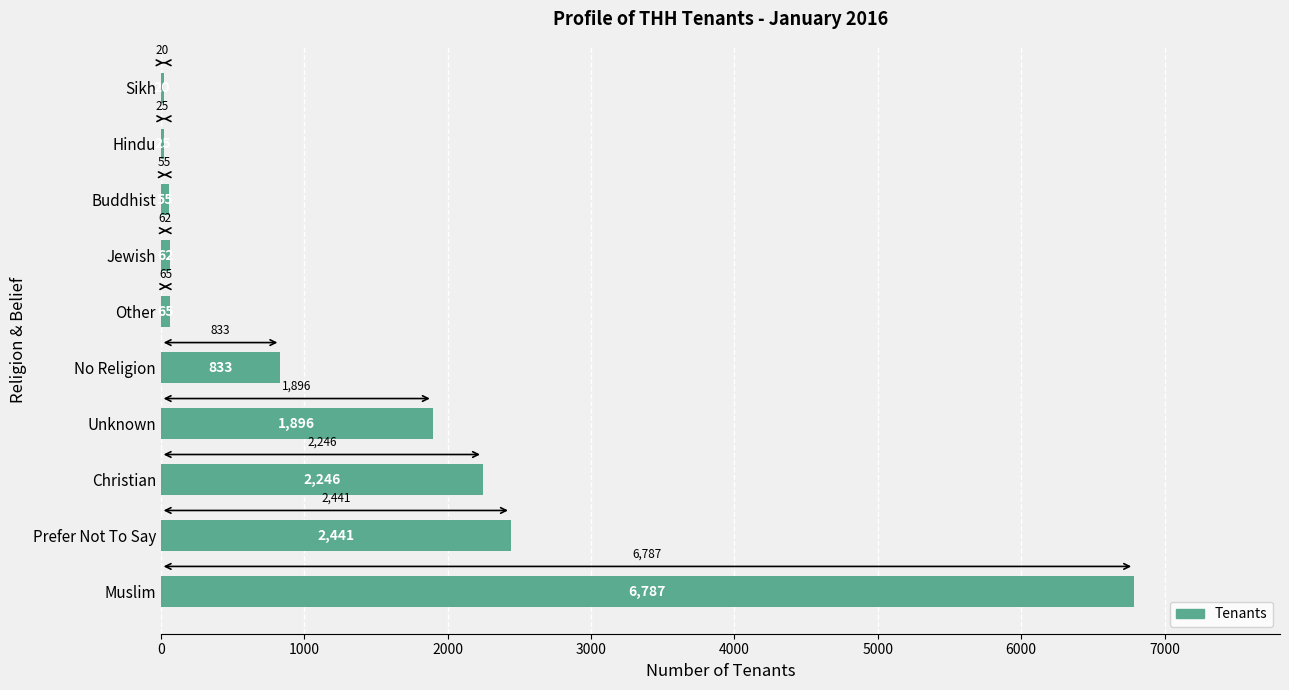

What is the ratio of the value at Christian to the value at Prefer Not To Say?

0.9